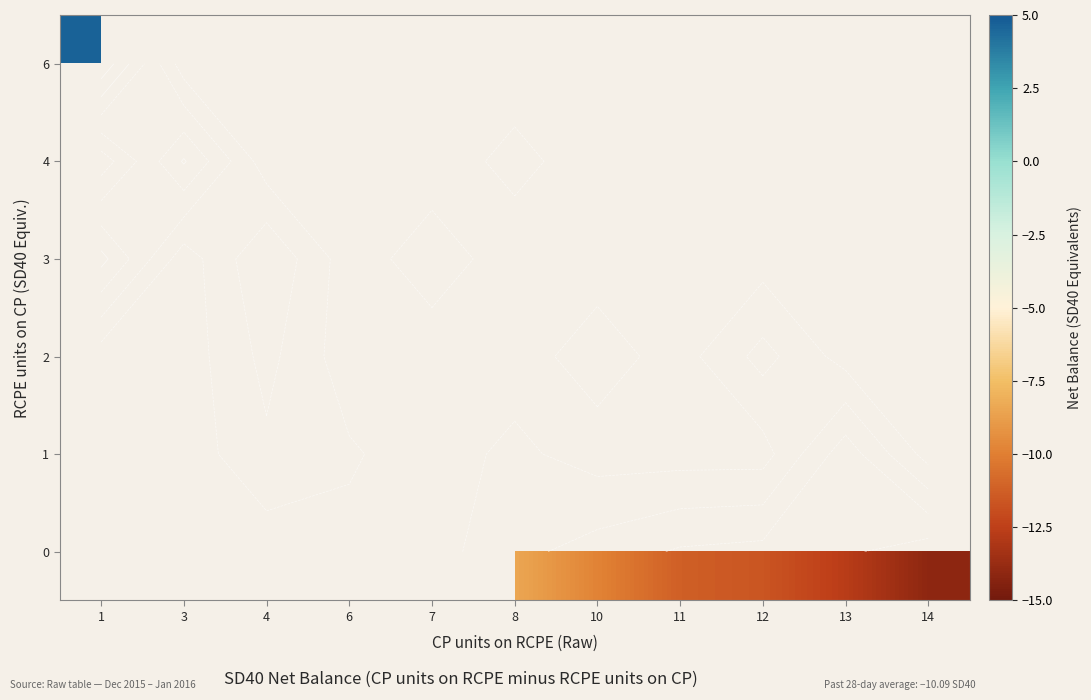

The 6 series shows 4.7 at 1. True or false?

True